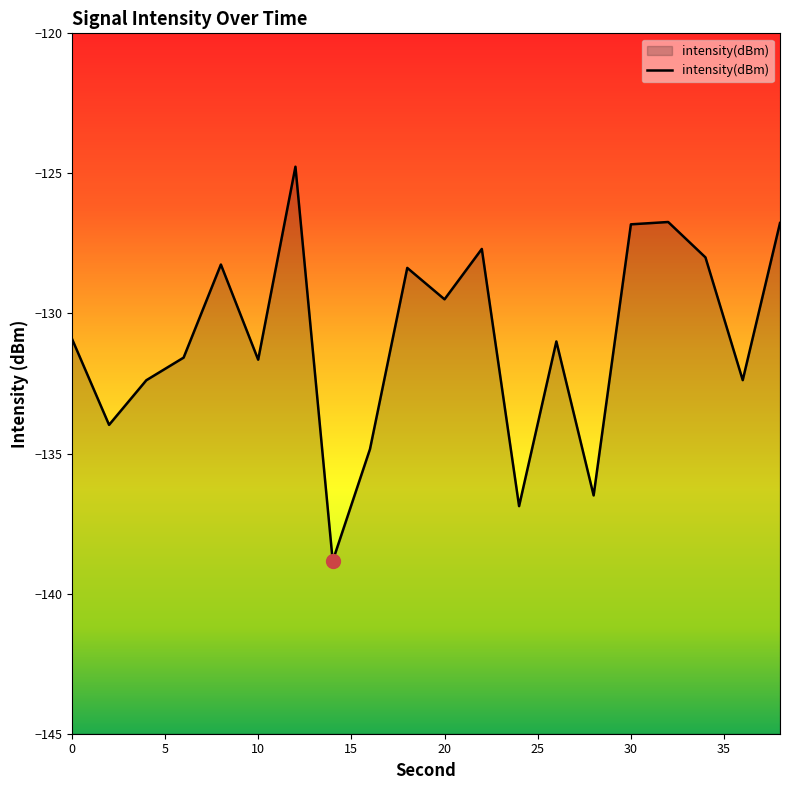

At which category does the data reach its first local valley?

2